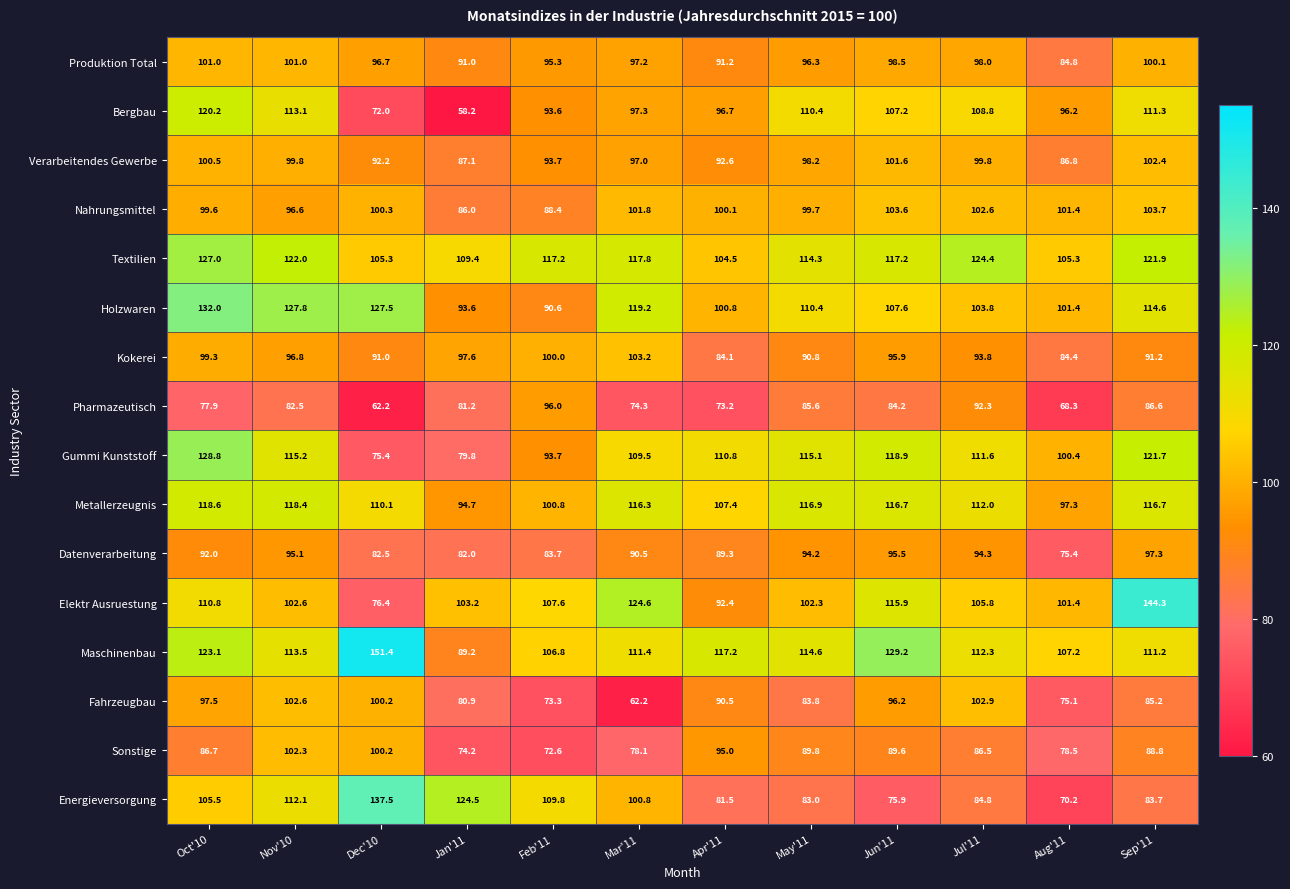

Which series has the widest spread of values?

Elektr Ausruestung